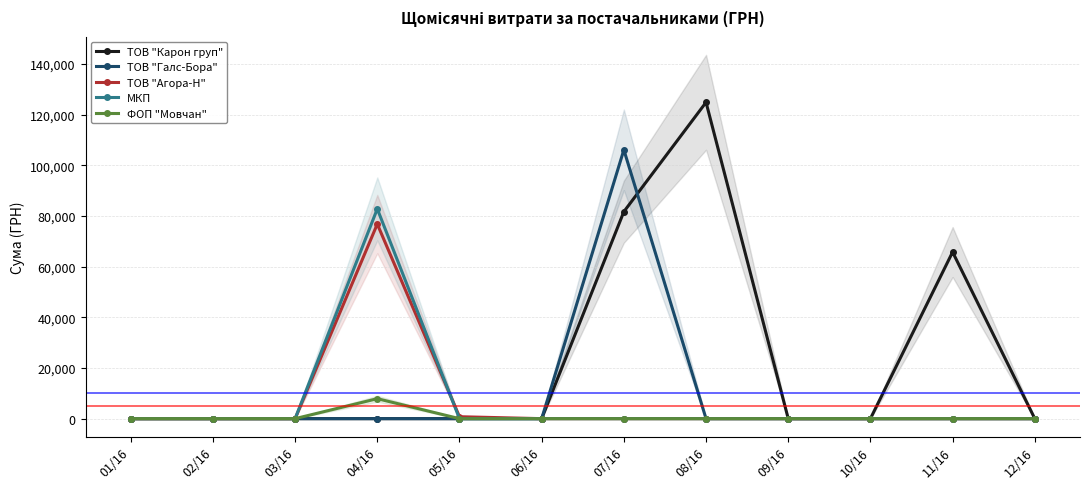

Where is the first local maximum for ФОП "Мовчан"?

04/16